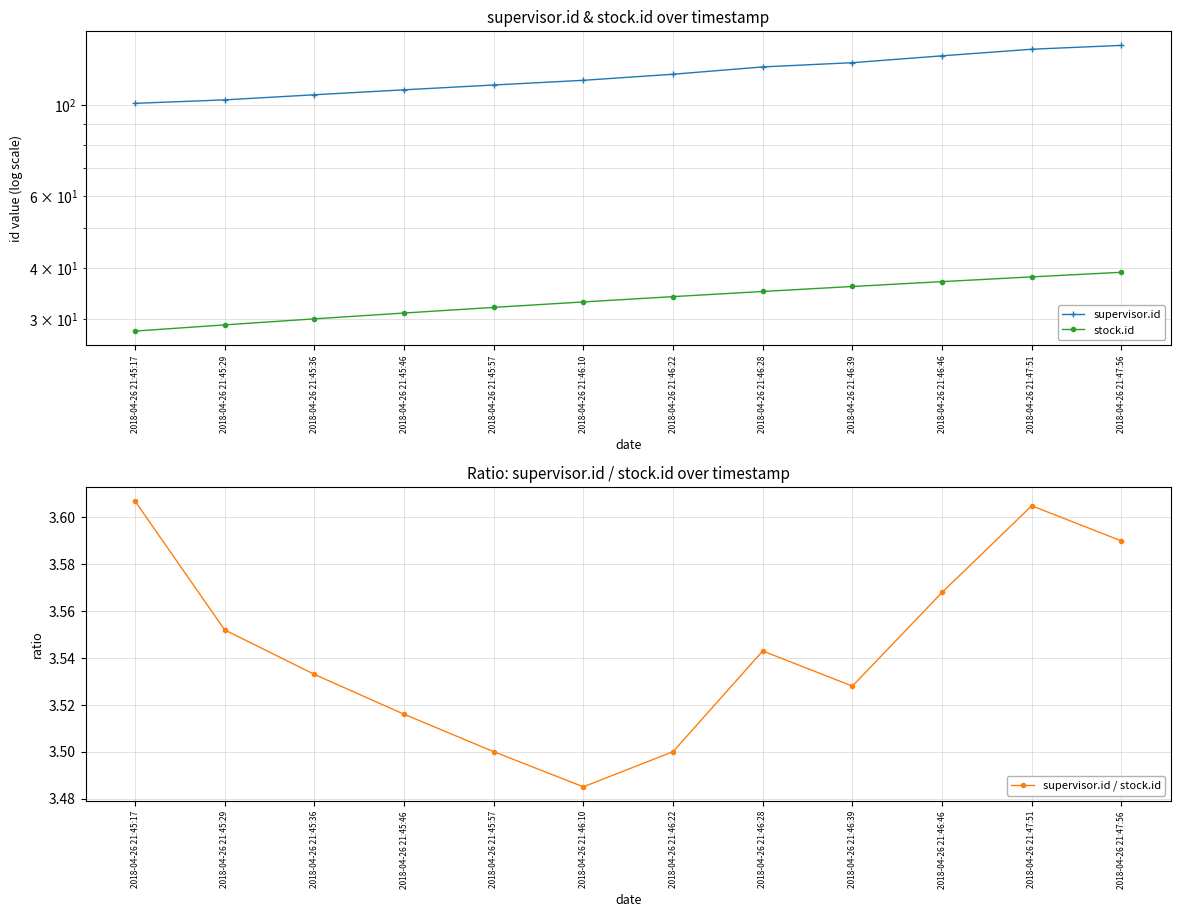

The supervisor.id / stock.id series shows 2.0 at 2018-04-26 21:45:57. True or false?

False